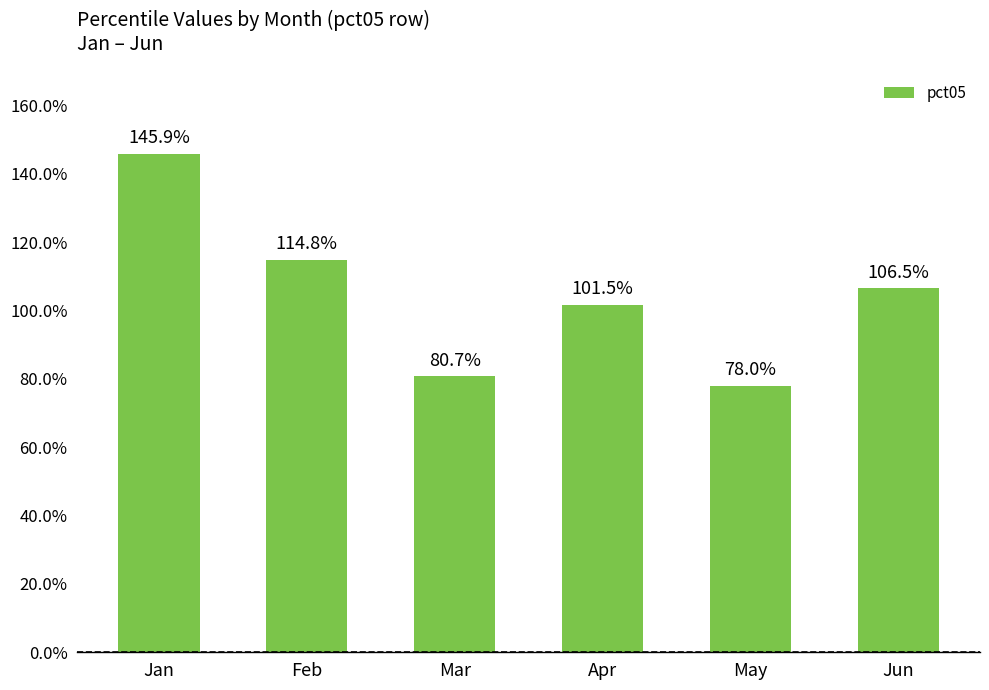

What is the average value?

1.0